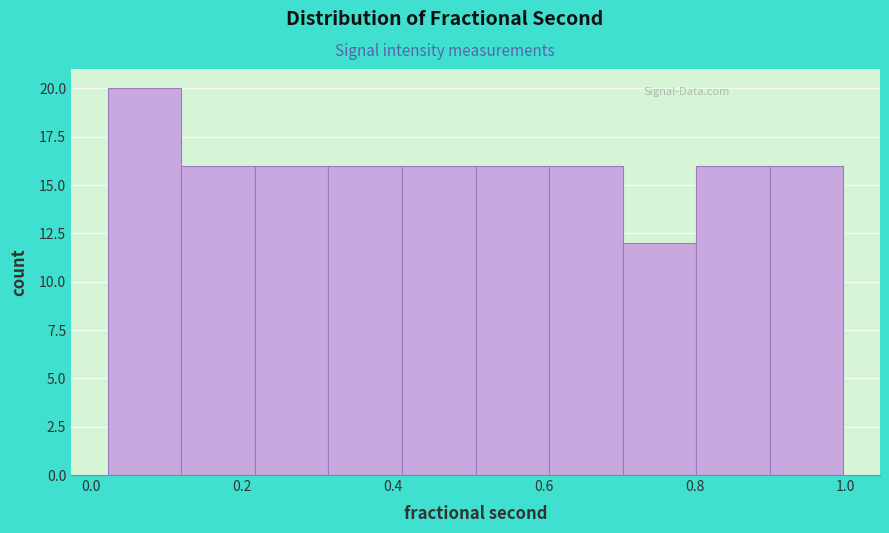

Over which range of the x-axis is the bar tallest?

0.02 to 0.12